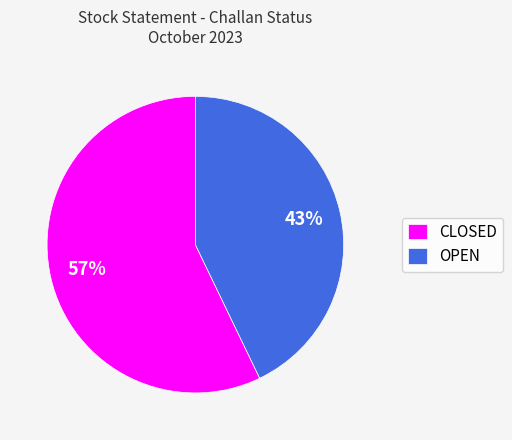

Which has a higher value, OPEN or CLOSED?

CLOSED